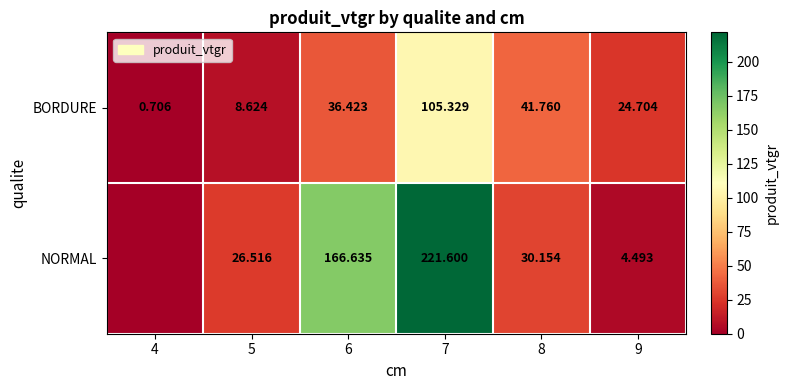

At how many categories does at least one series exceed 6?

5